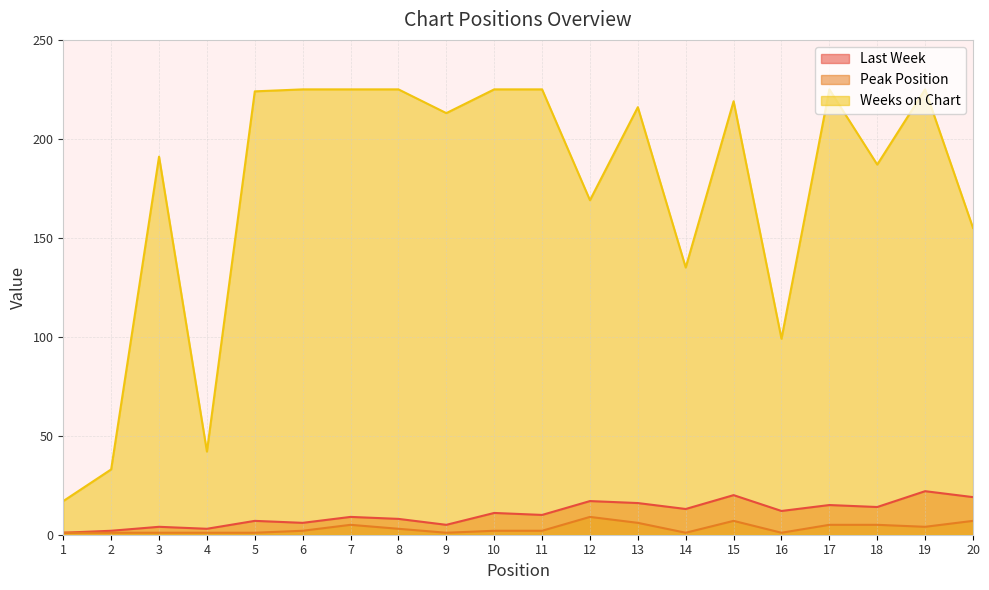

Where is the first local maximum for Weeks on Chart?

3